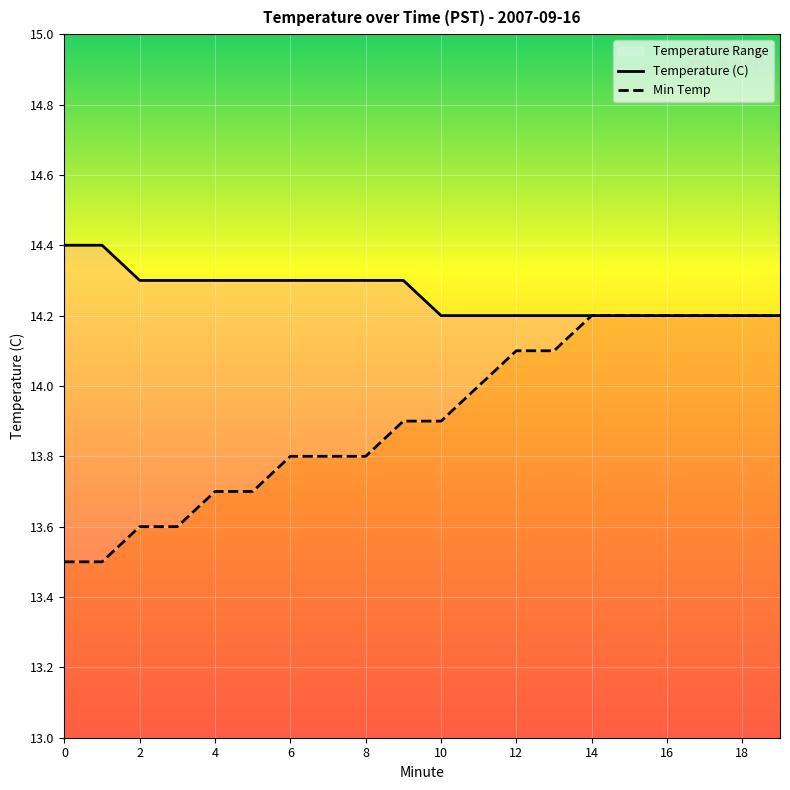

At 2, list the series in order from largest to smallest.

Temperature (C), Min Temp